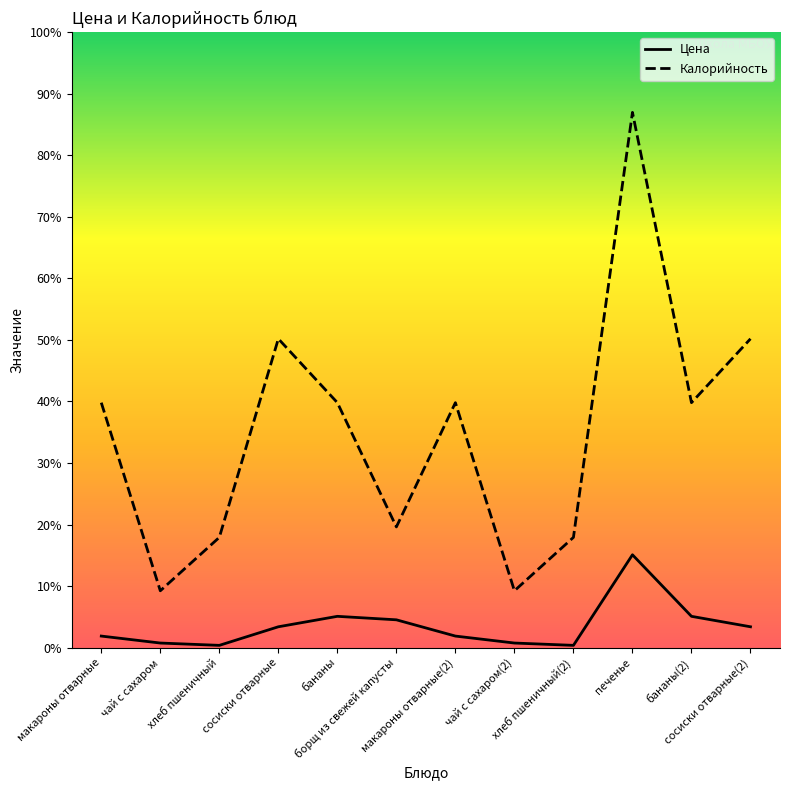

List the series in order of their overall mean, highest first.

Калорийность, Цена